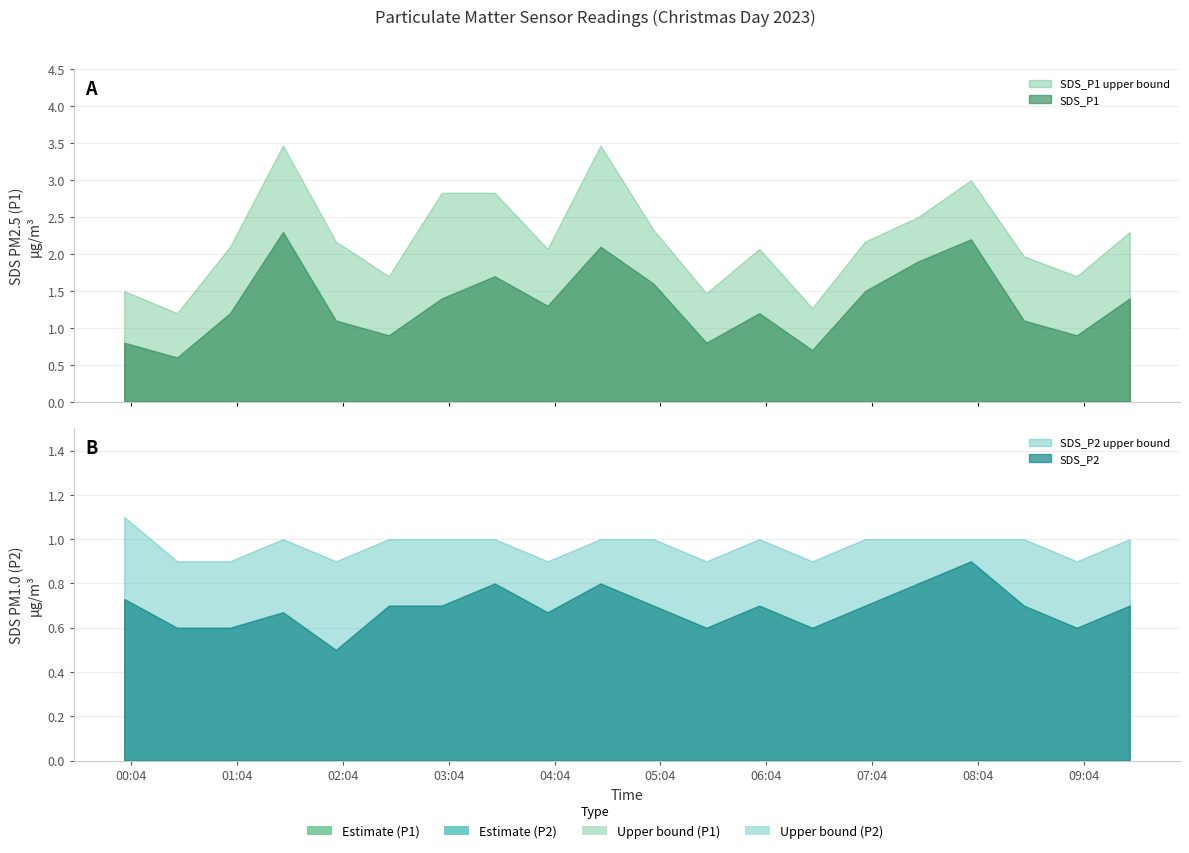

True or false: SDS_P1_upper has a value of 6.2 at 2023/12/25 04:30.

False